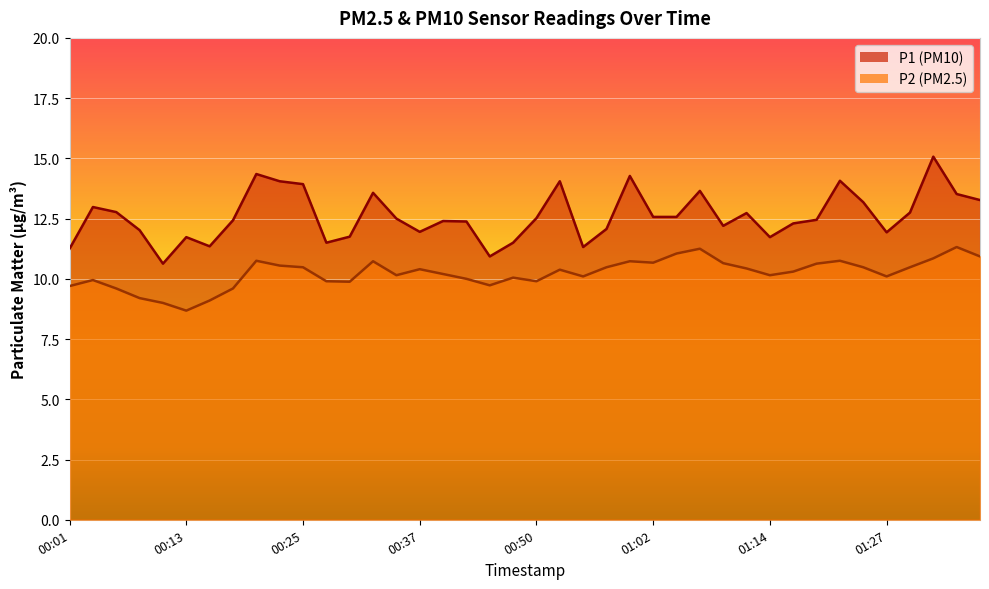

What is the sum of the P2 values at 01:17 and 00:37?

20.7